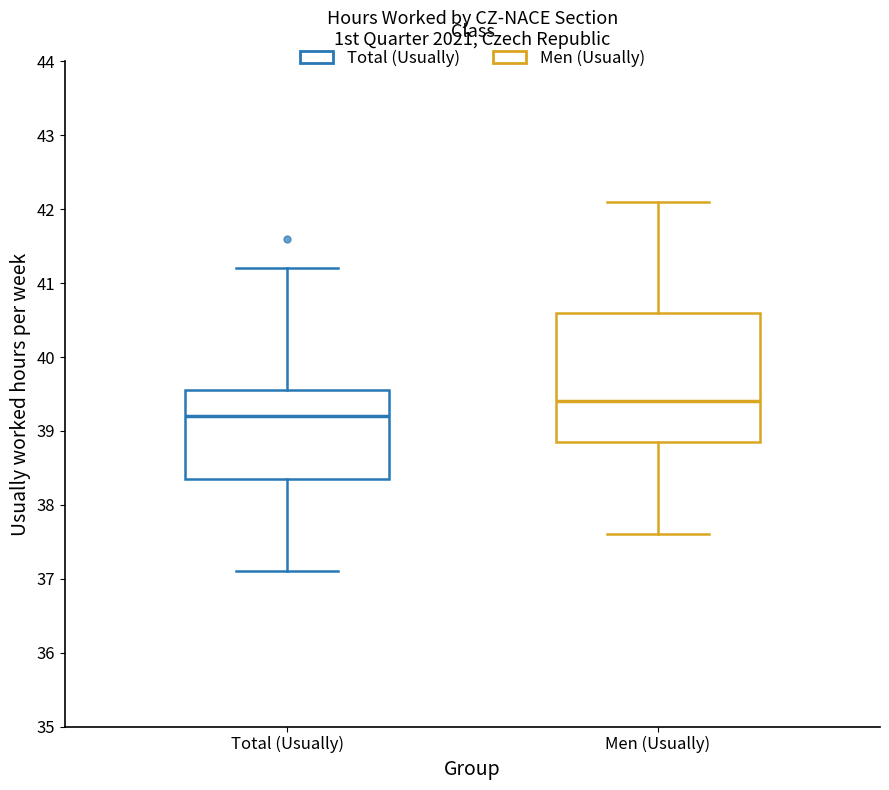

Comparing the boxes themselves (not the whiskers), which one is the tallest?

Men (Usually)